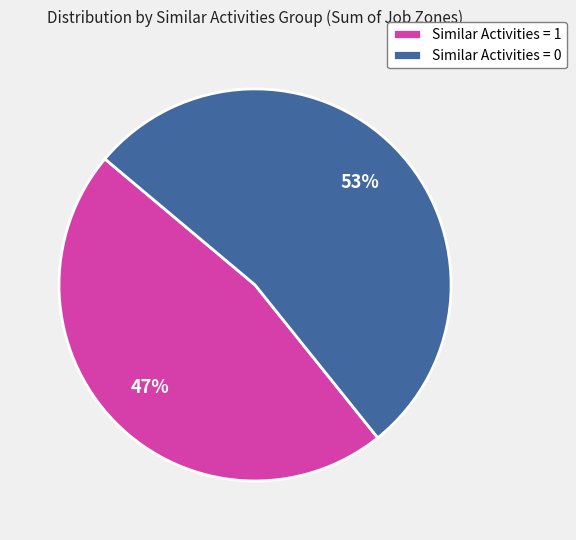

How many slices are in this pie chart?

2